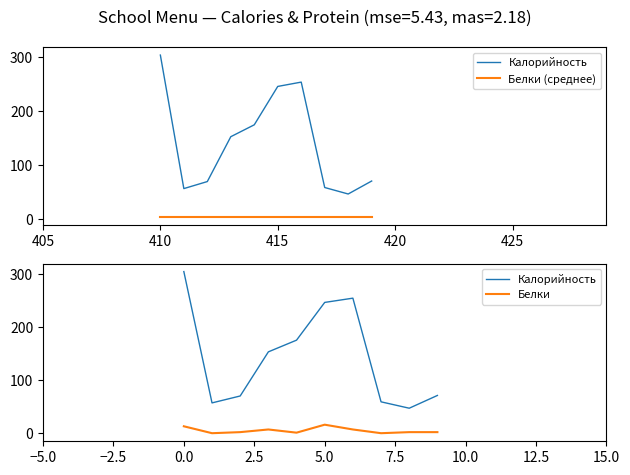

What is the difference between the maximum and minimum values in the Белки series?

16